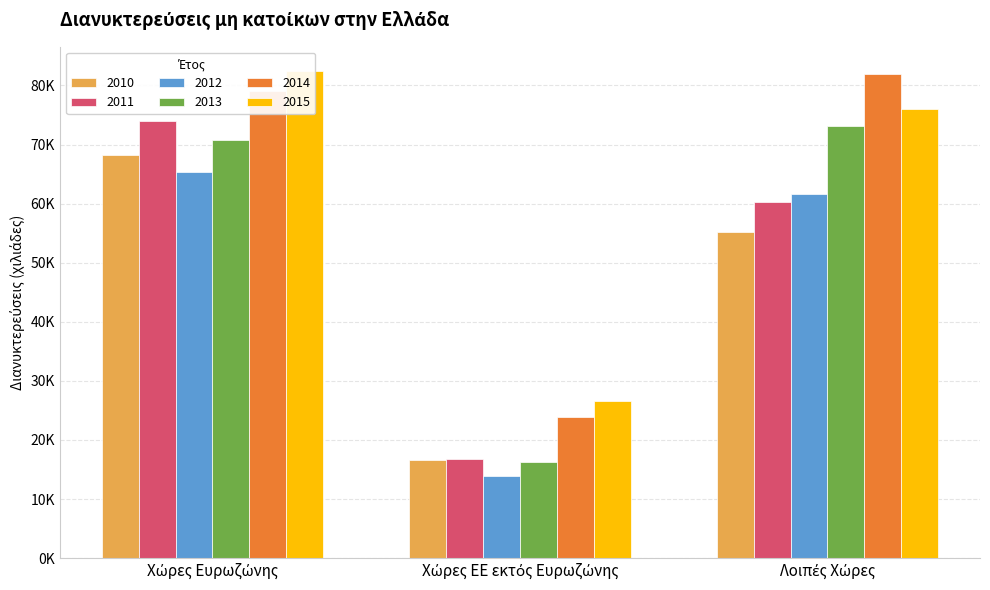

Which has a higher value, Χώρες Ευρωζώνης or Χώρες ΕΕ εκτός Ευρωζώνης?

Χώρες Ευρωζώνης